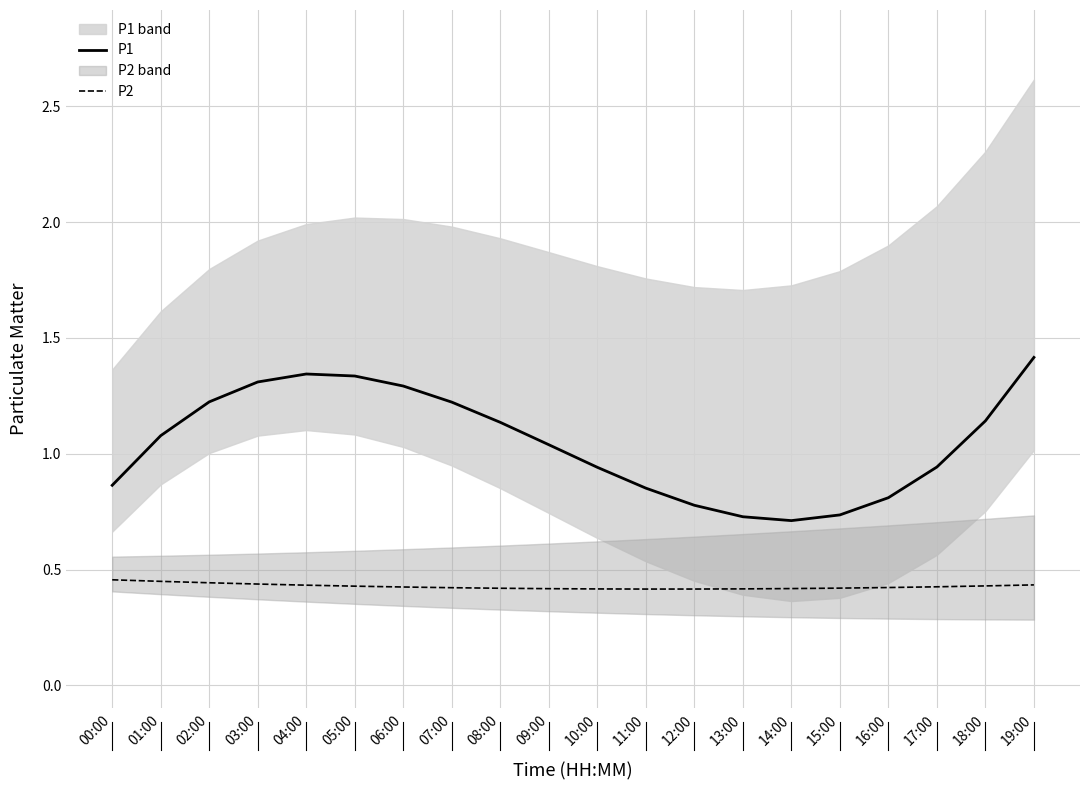

Reading right to left, list all the values displayed in this chart.

P1: 19:00=1.4	18:00=1.1	17:00=0.9	16:00=0.8	15:00=0.7	14:00=0.7	13:00=0.7	12:00=0.8	11:00=0.9	10:00=0.9	09:00=1.0	08:00=1.1	07:00=1.2	06:00=1.3	05:00=1.3	04:00=1.3	03:00=1.3	02:00=1.2	01:00=1.1	00:00=0.9
P2: 19:00=0.4	18:00=0.4	17:00=0.4	16:00=0.4	15:00=0.4	14:00=0.4	13:00=0.4	12:00=0.4	11:00=0.4	10:00=0.4	09:00=0.4	08:00=0.4	07:00=0.4	06:00=0.4	05:00=0.4	04:00=0.4	03:00=0.4	02:00=0.4	01:00=0.4	00:00=0.5